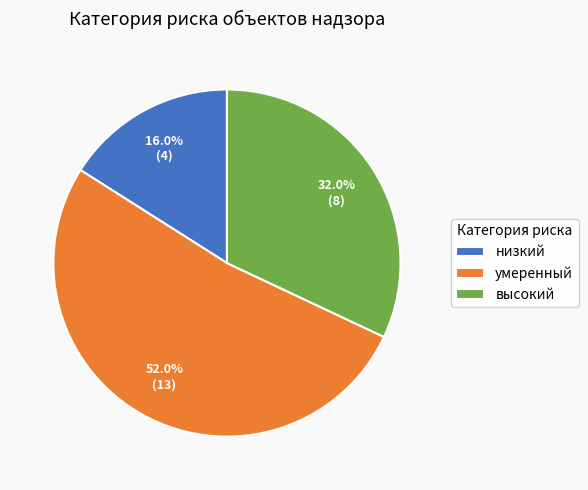

Rank the categories by value from highest to lowest.

умеренный, высокий, низкий